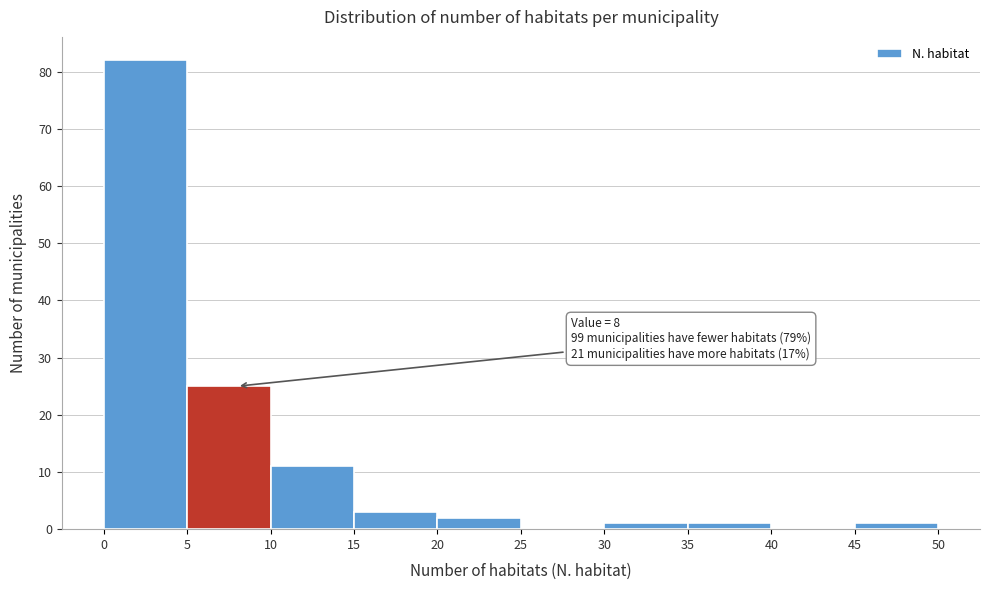

Over which range of the x-axis is the bar tallest?

0 to 5